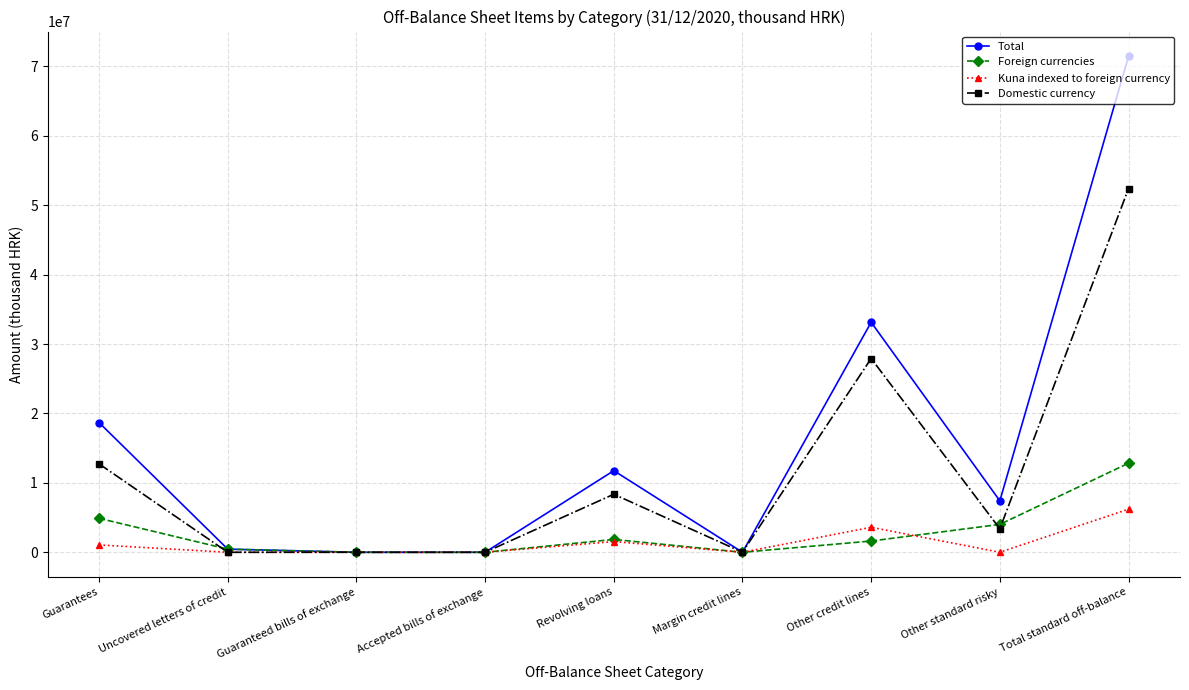

Between Uncovered letters of credit and Total standard off-balance, which series saw the biggest shift?

Total